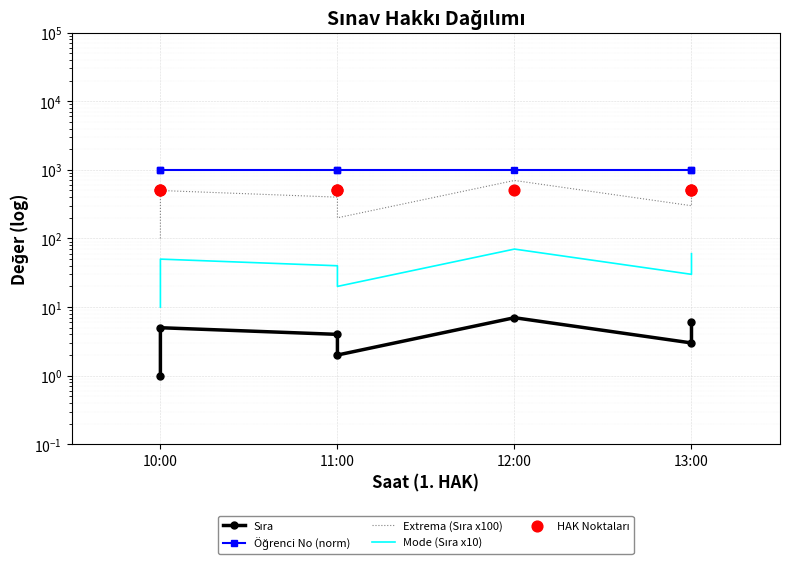

Which series has the largest total across all categories?

Öğrenci No (norm)